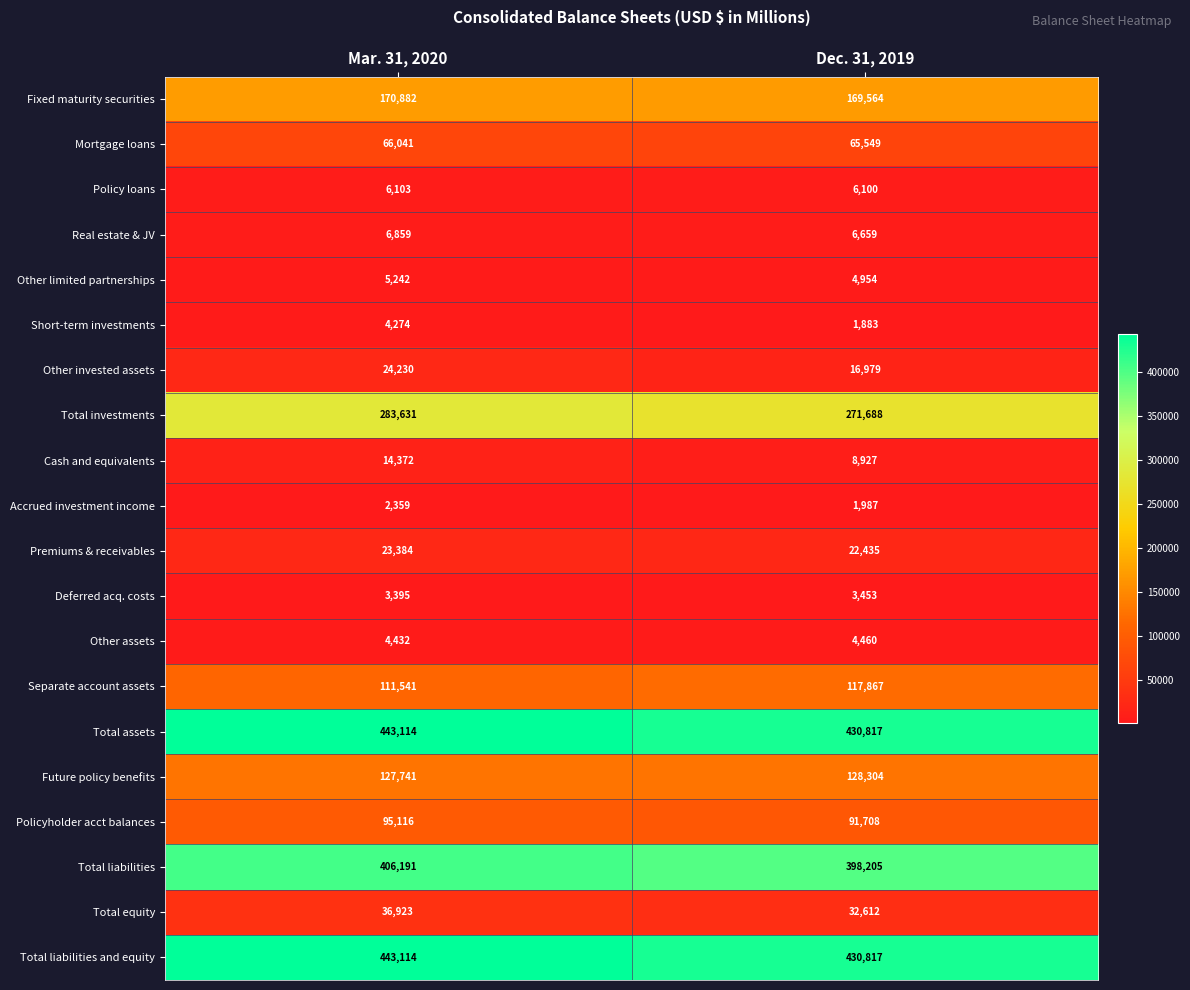

Is the value of Short-term investments at Mar. 31, 2020 greater than the value of Future policy benefits at Dec. 31, 2019?

No